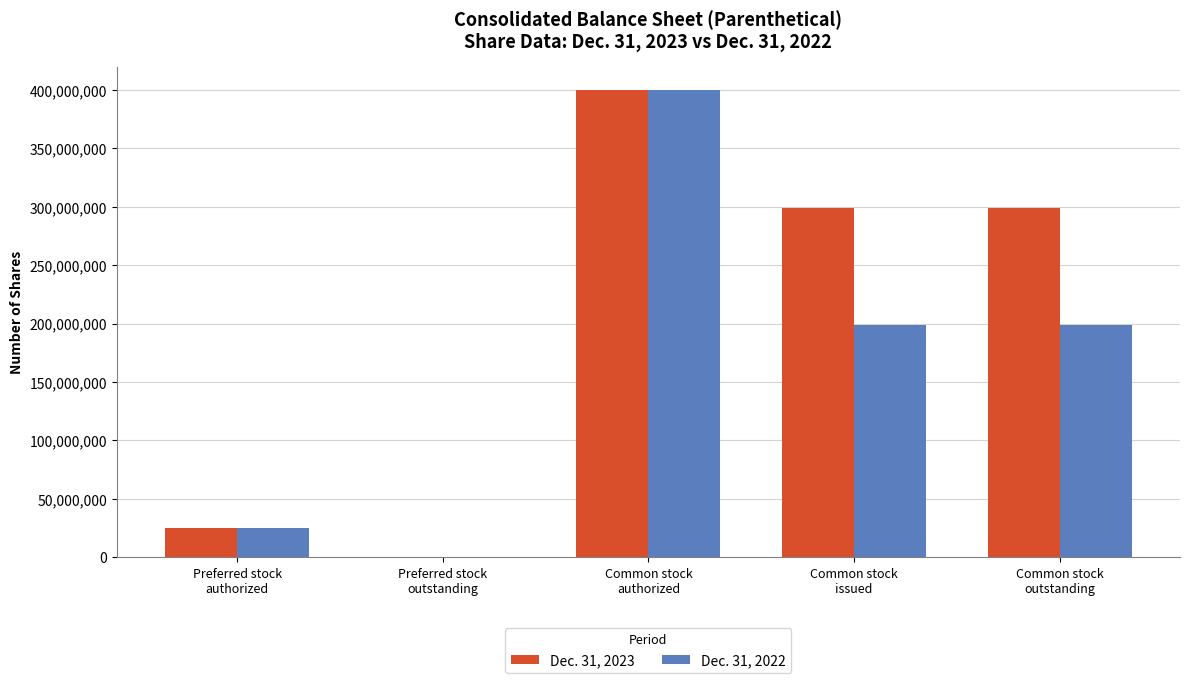

Which series has the largest total across all categories?

Dec. 31, 2023